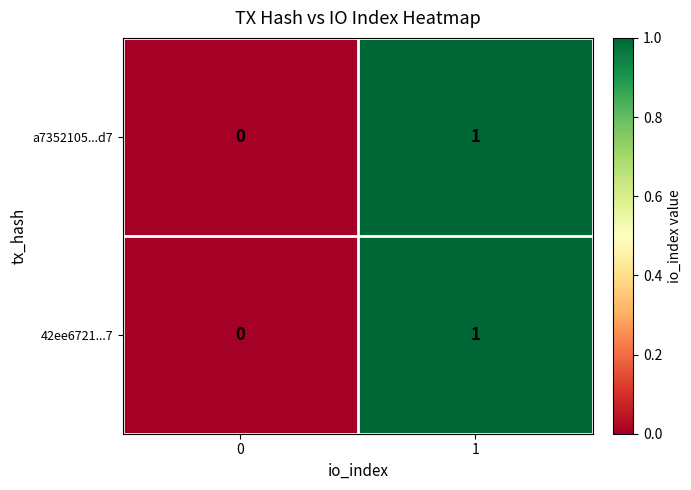

Is the value of a7352105...d7 at 0 greater than the value of 42ee6721...7 at 1?

No